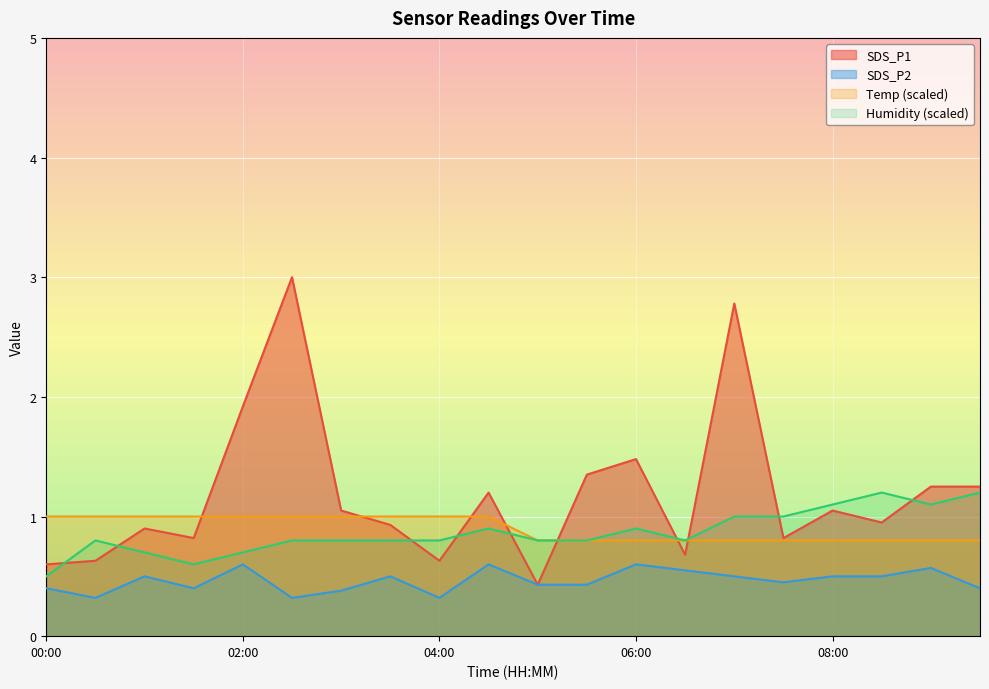

What are all the series names shown in the legend?

SDS_P1, SDS_P2, Temp (scaled), Humidity (scaled)